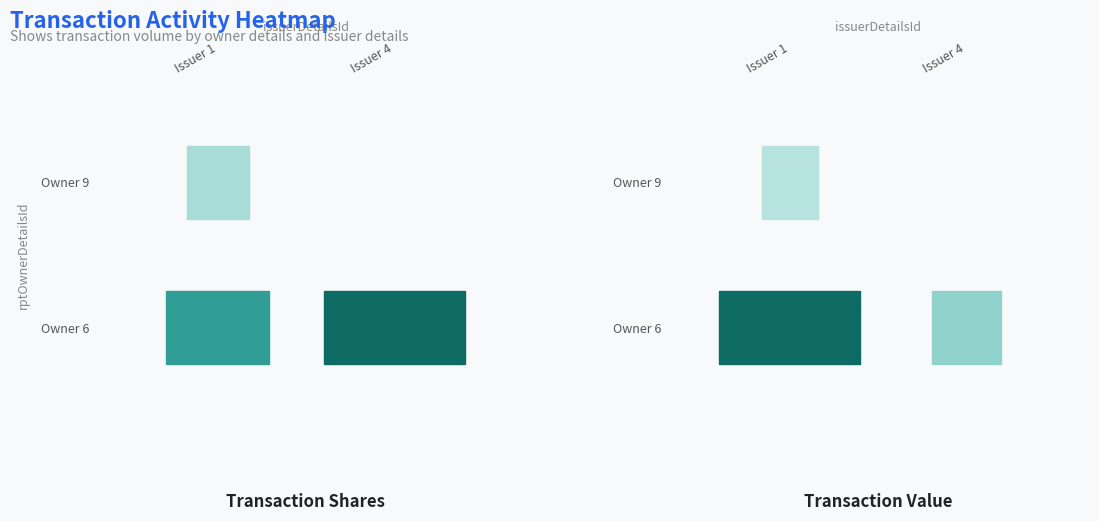

How many 9 values are between 0 and 1?

2